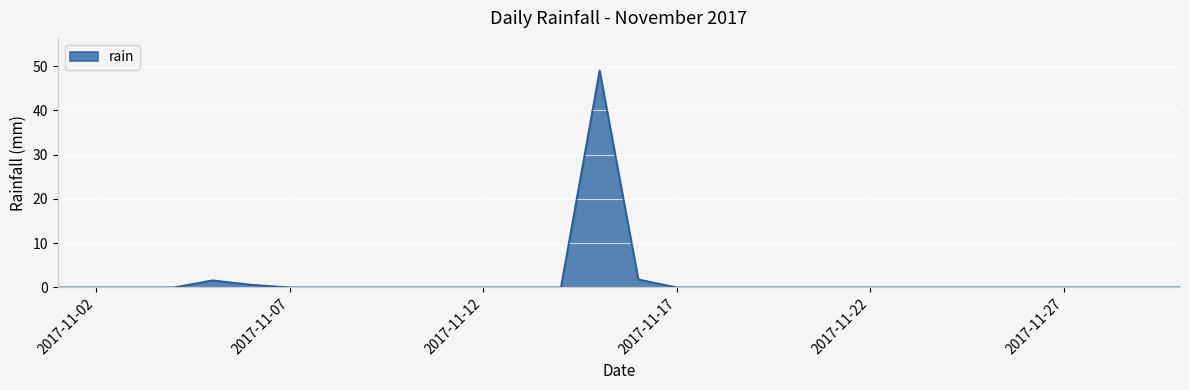

What is the maximum value shown in the chart?

49.0